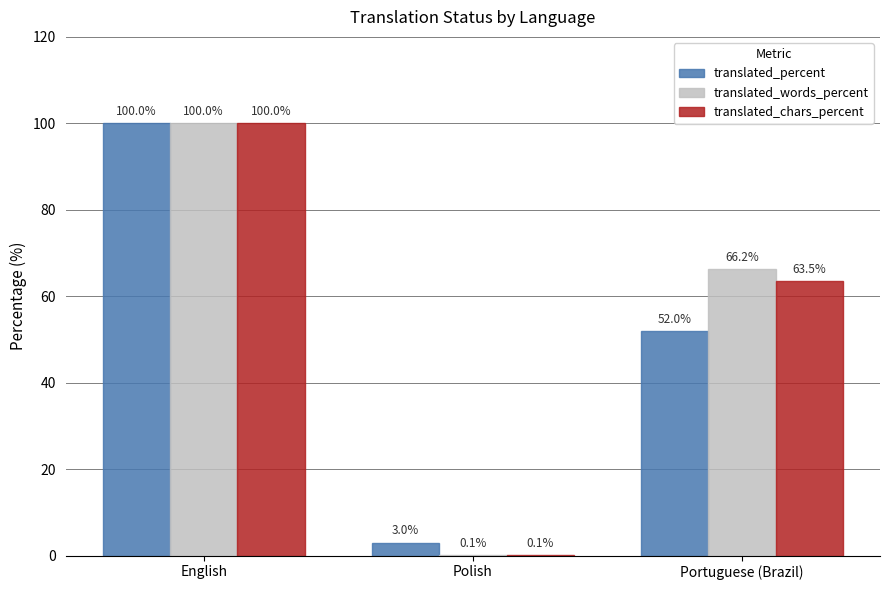

True or false: translated_chars_percent has a value of 84.7 at Portuguese (Brazil).

False